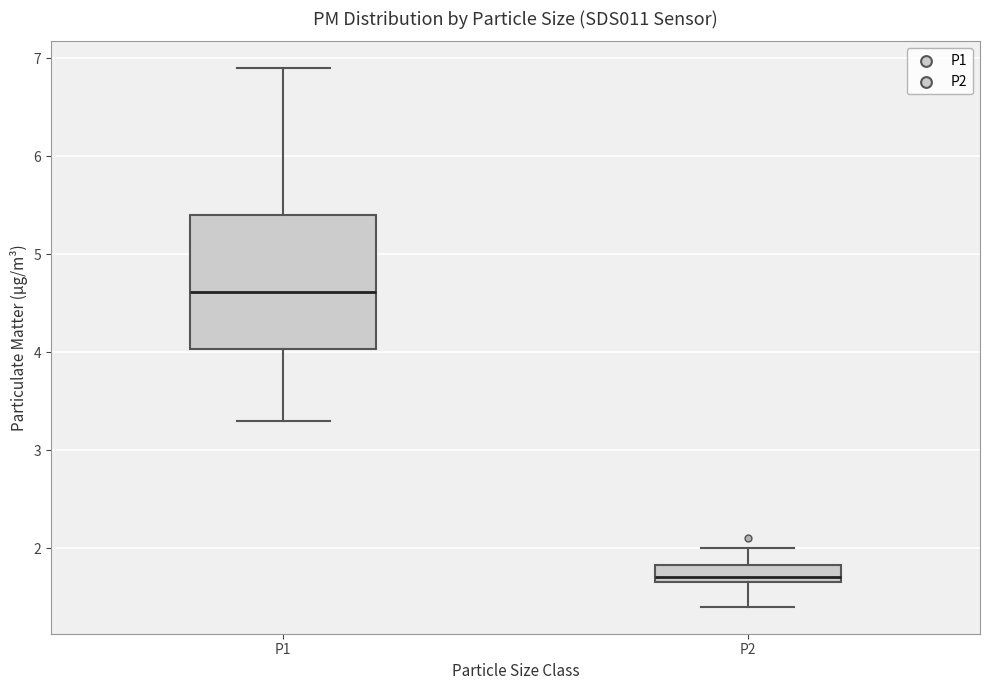

Which box's median line is the highest?

P1